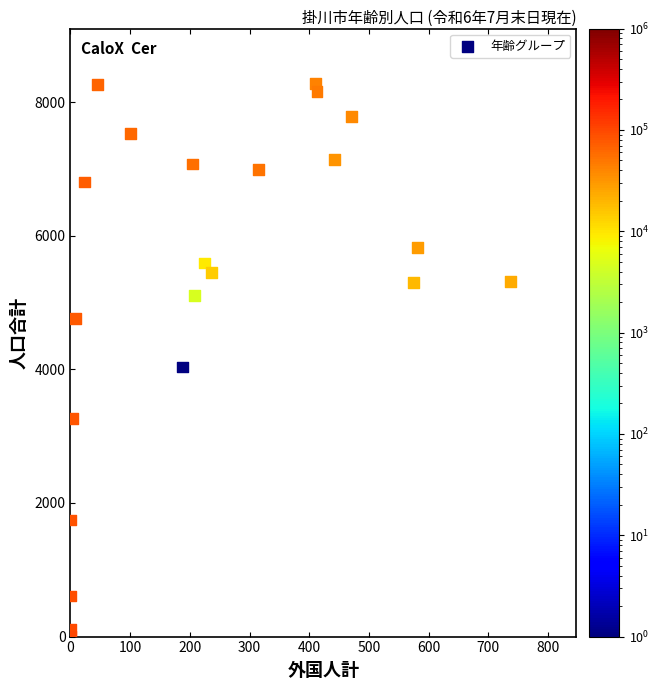

What is the range of X values (max minus min)?

737